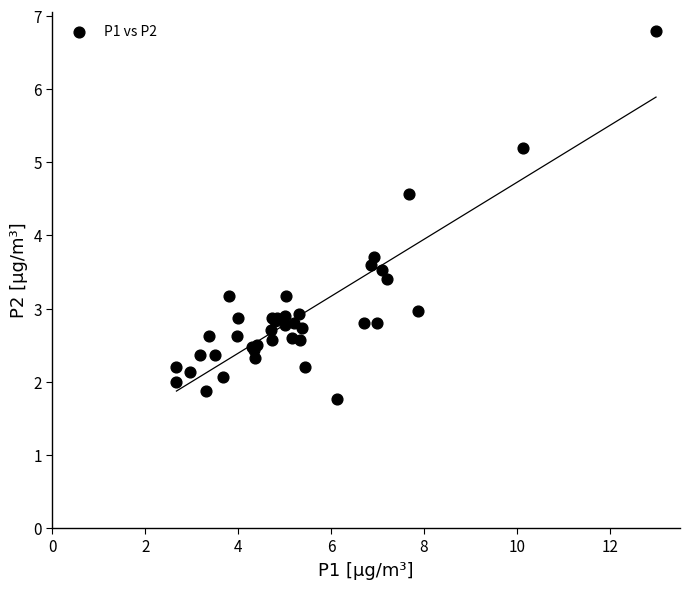

What Y value in the scatter plot is closest to 4?

3.7